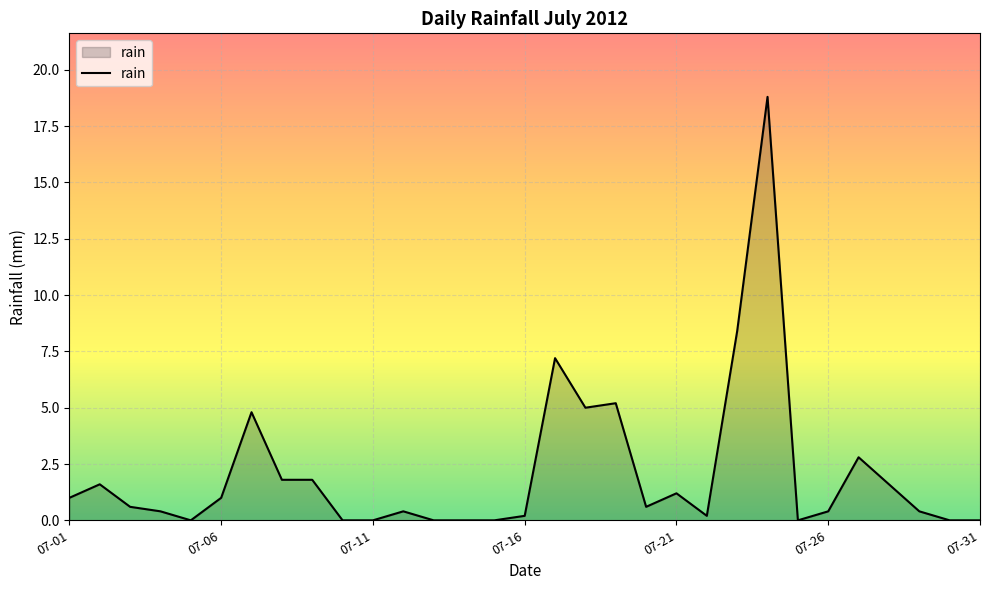

True or false: there are more than 1 points higher than both neighbors.

True